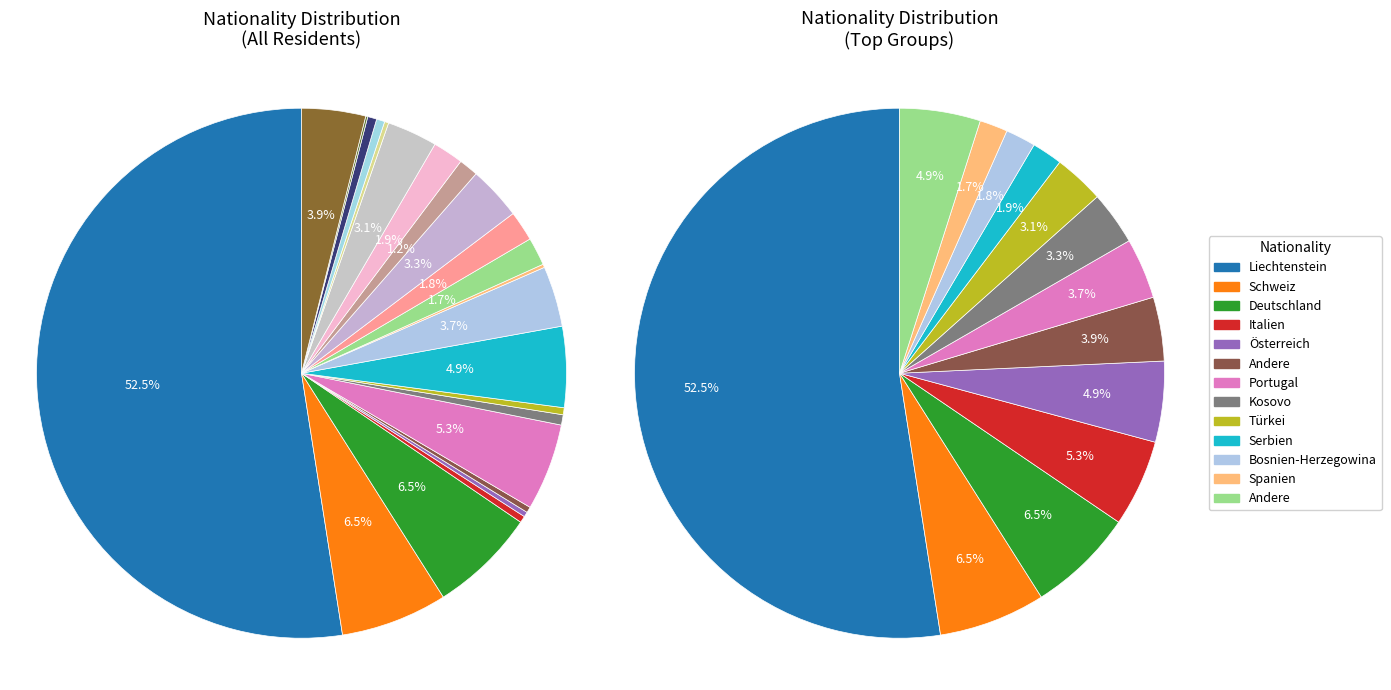

Which category has the biggest portion of the pie?

Liechtenstein